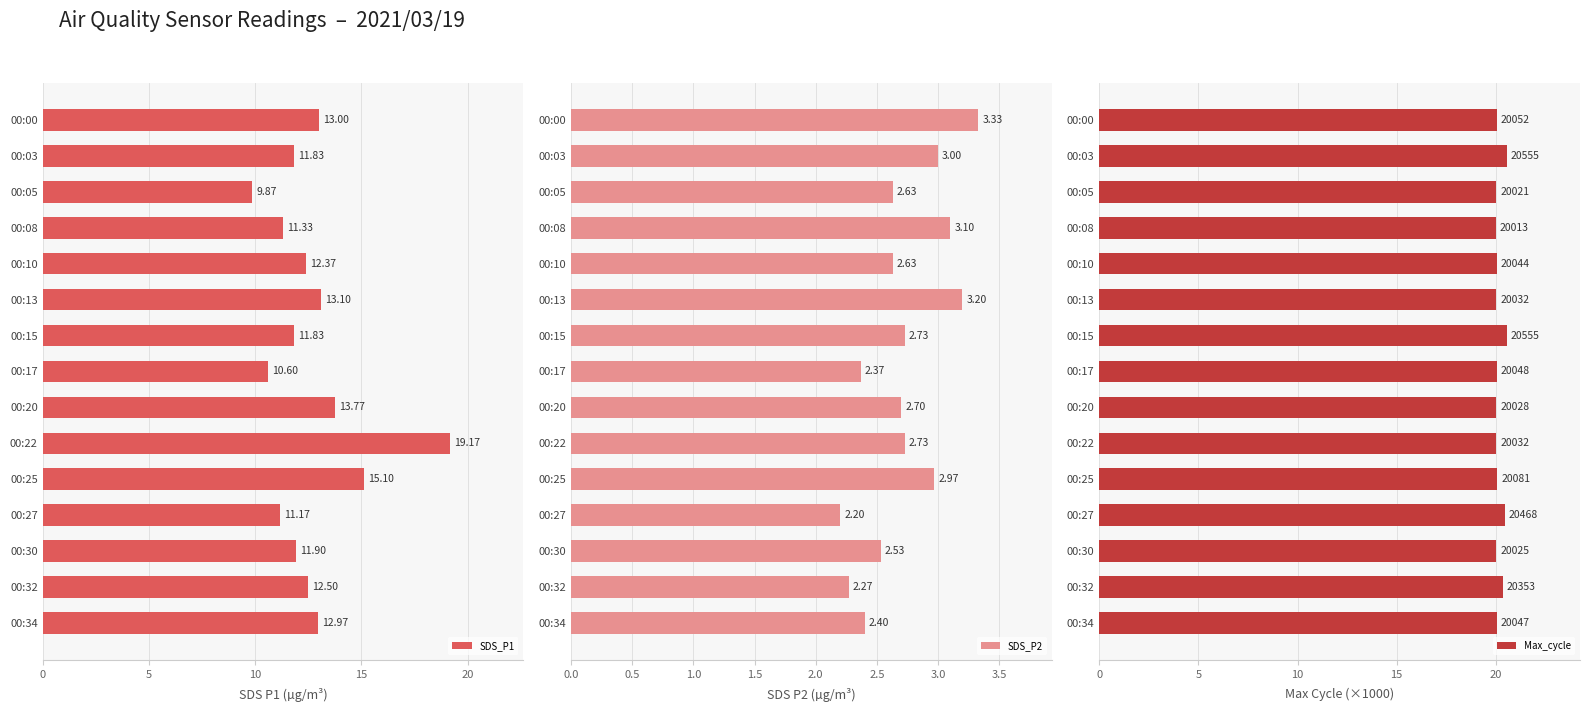

What is the sum of all SDS_P1 values?

190.5